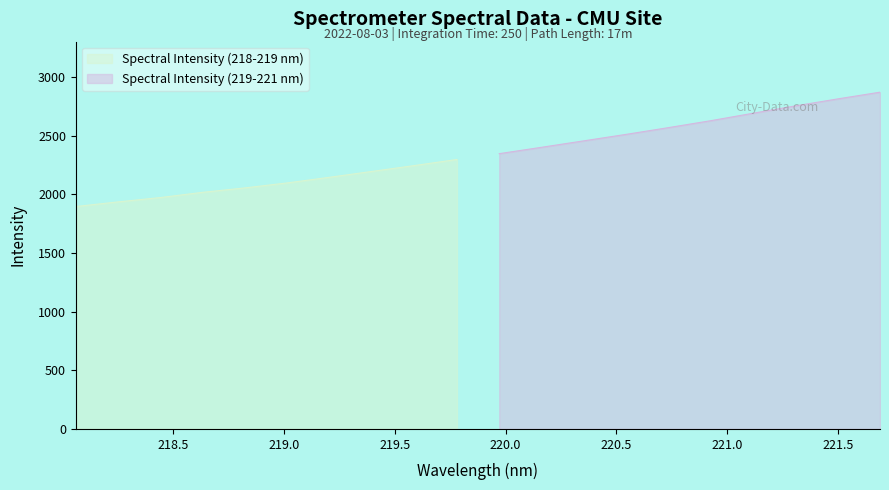

Is it true that the value at 221.4993 is 2811.9?

True